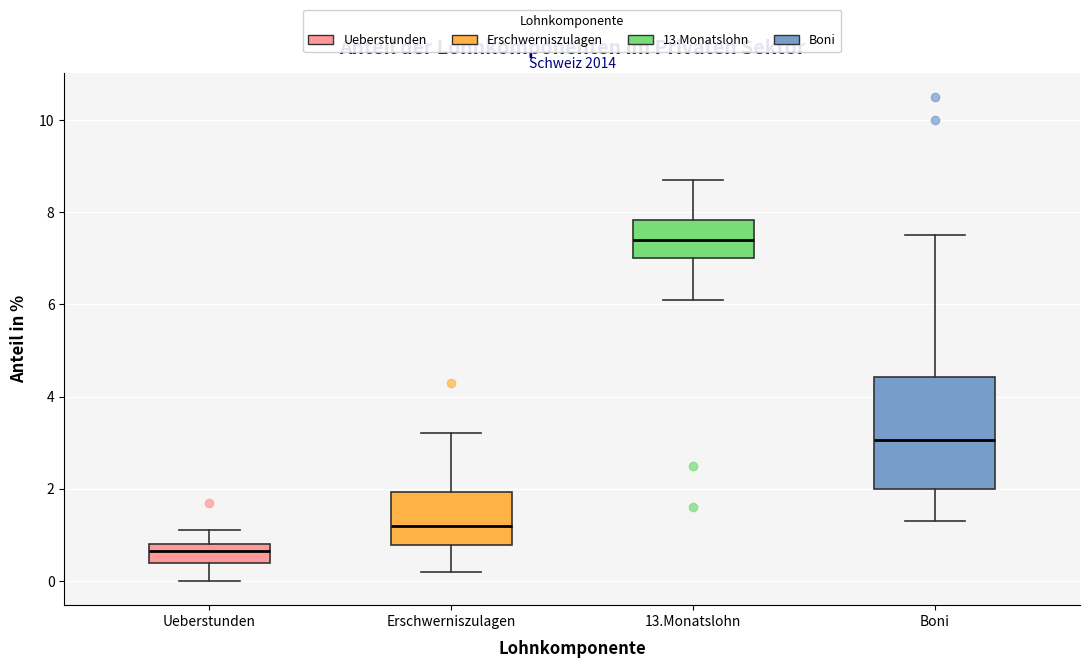

Which box's median line is the lowest?

Ueberstunden